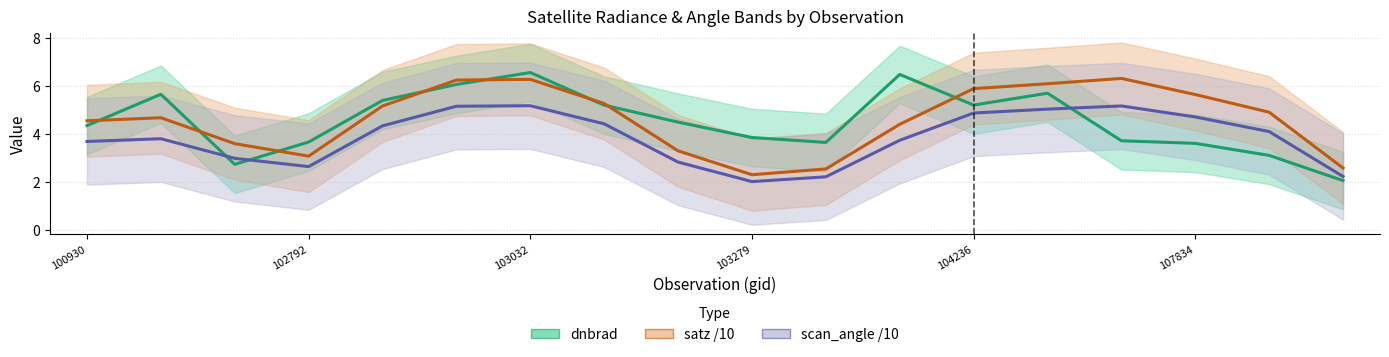

Rank the series at 100930 from highest to lowest value.

satz /10, dnbrad, scan_angle /10